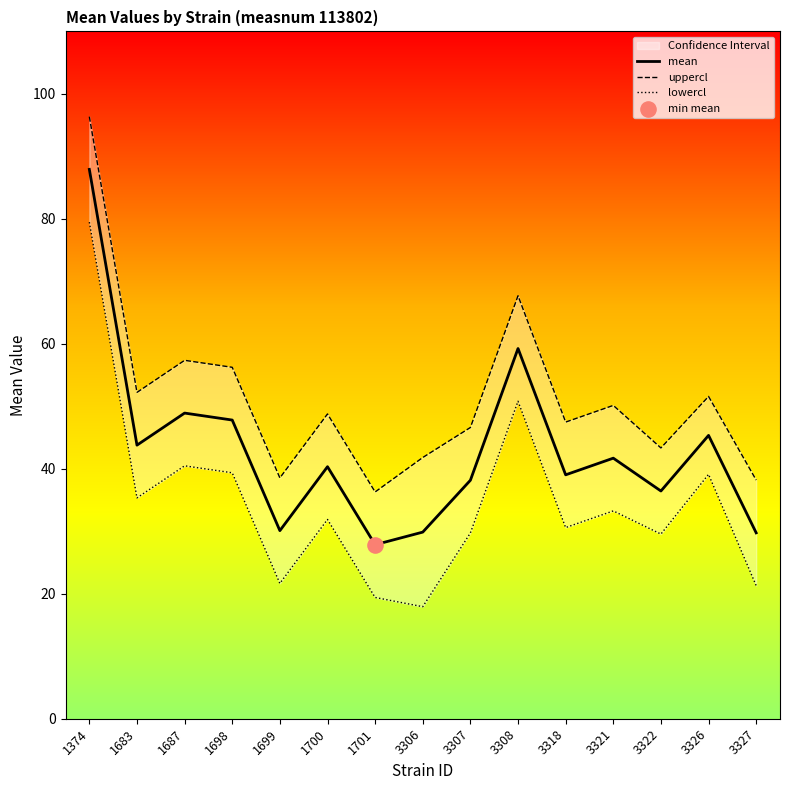

At which category is the sum across all series the highest?

1374